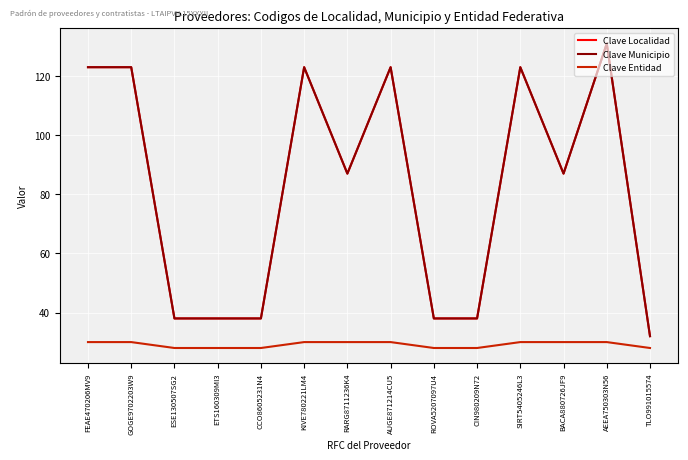

True or false: Clave Entidad has more than 2 interior local peaks.

False